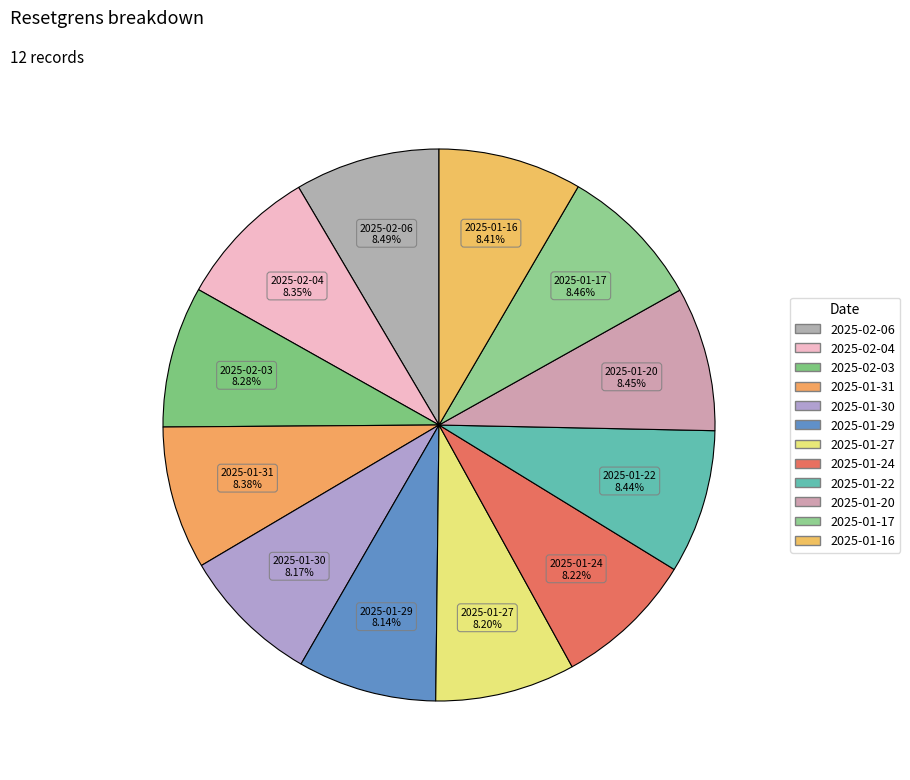

How many segments does this pie chart have?

12